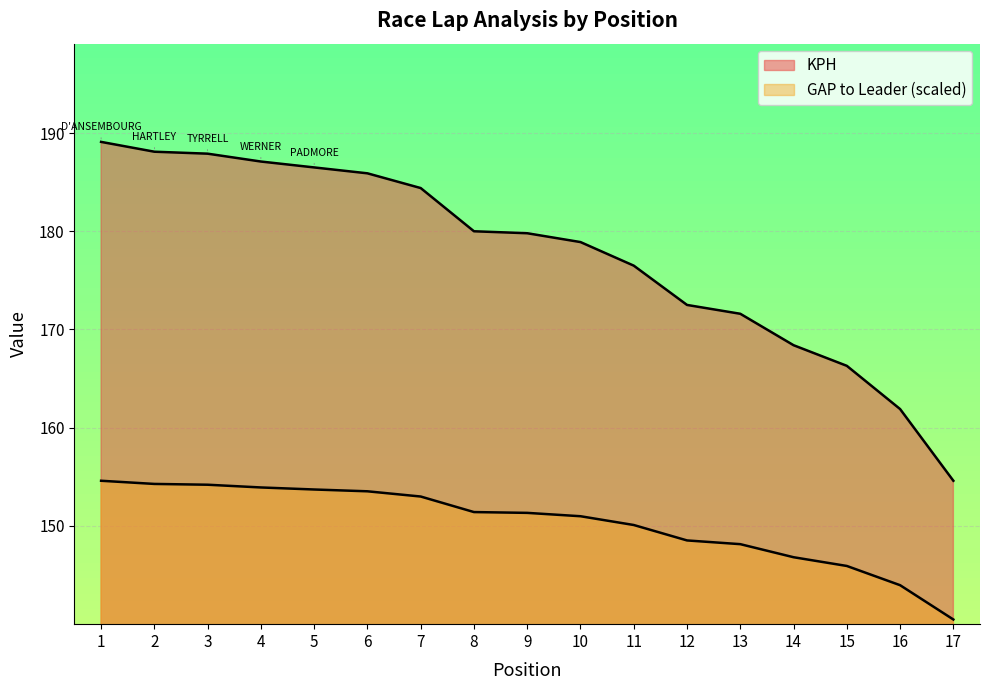

Does the chart display data point markers on the line(s)?

No